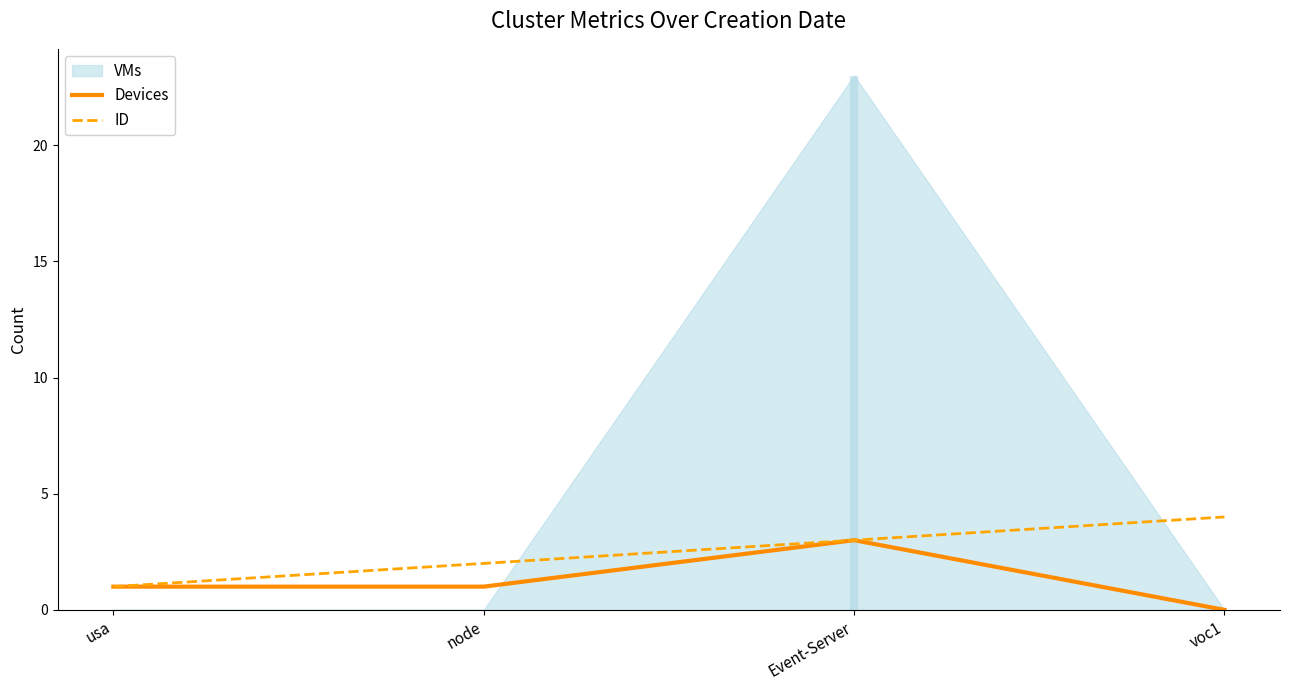

What is the average value of the ID series?

2